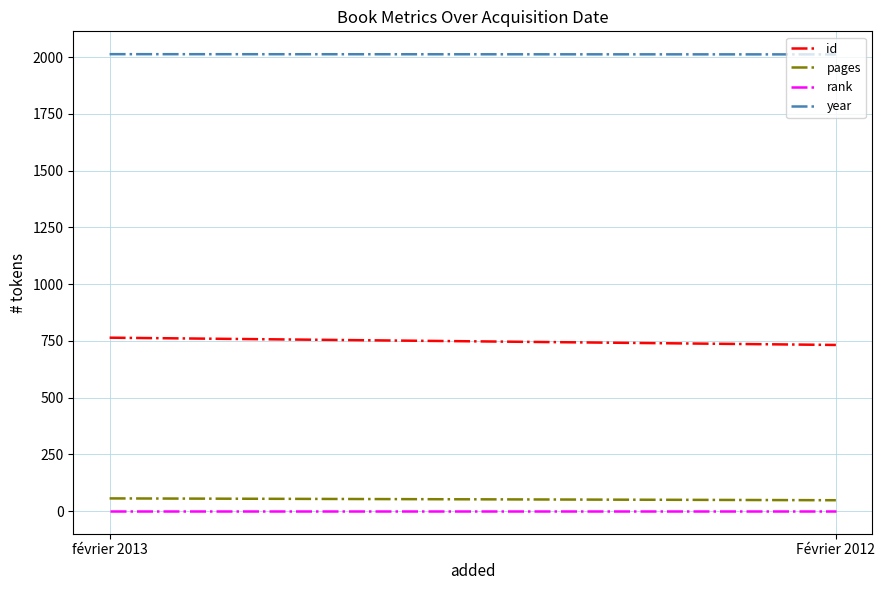

What is the value of the year point at the 2nd from the left?

2012